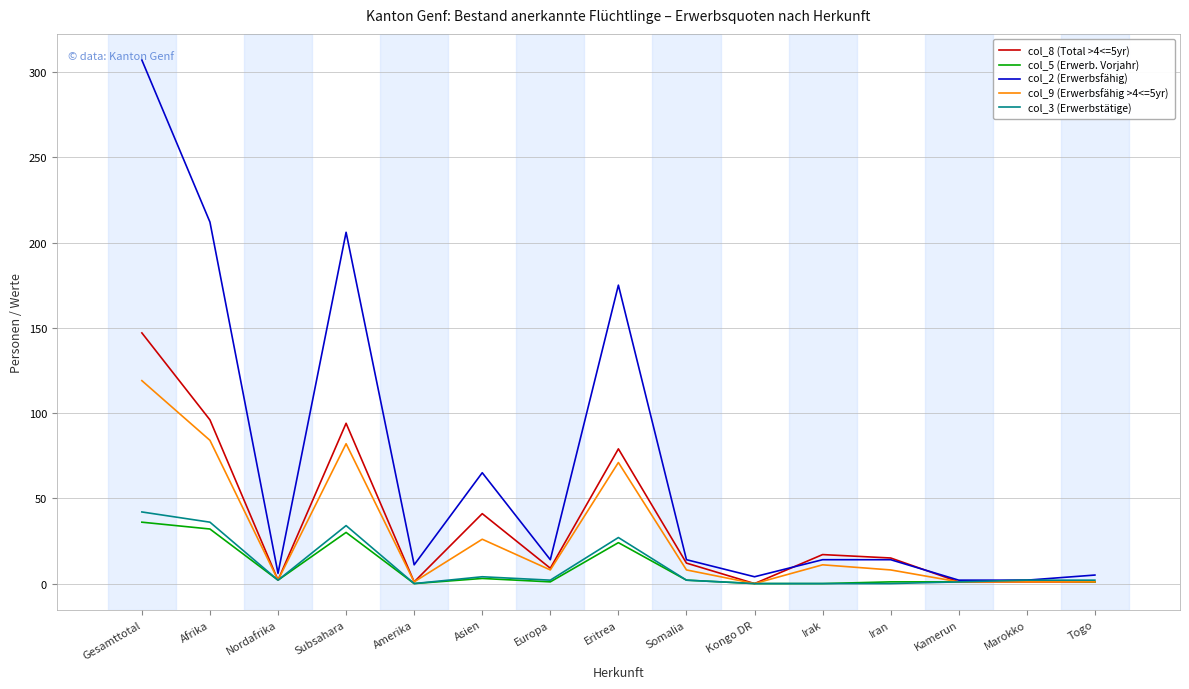

Which series has the widest spread of values?

col_2 (Erwerbsfähig)